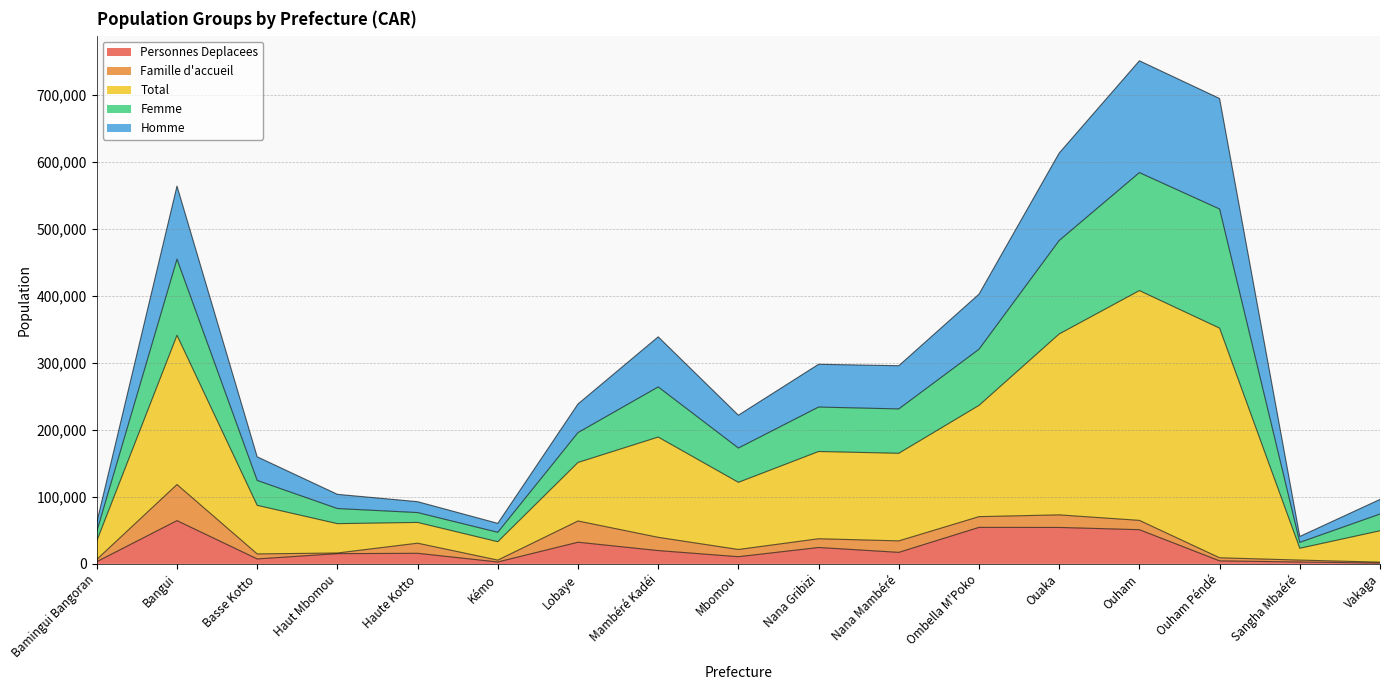

At which category does Femme reach its first local valley?

Kémo